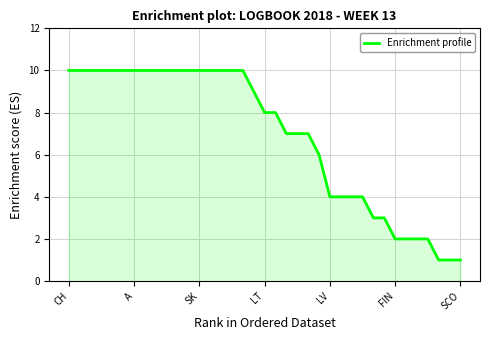

What is the greatest value displayed?

10